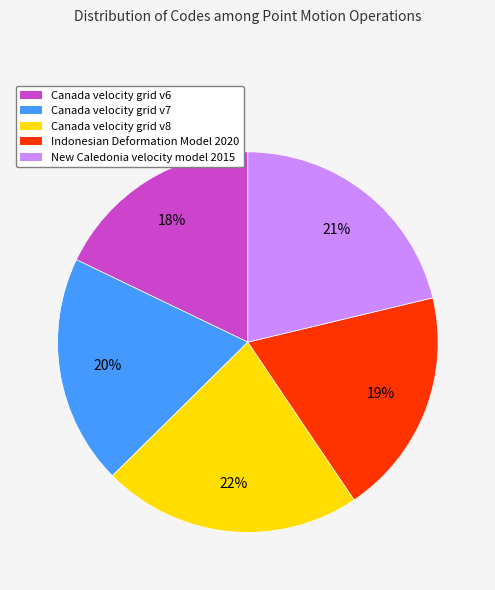

Do Canada velocity grid v8 and Canada velocity grid v7 together represent more than half of the pie?

No